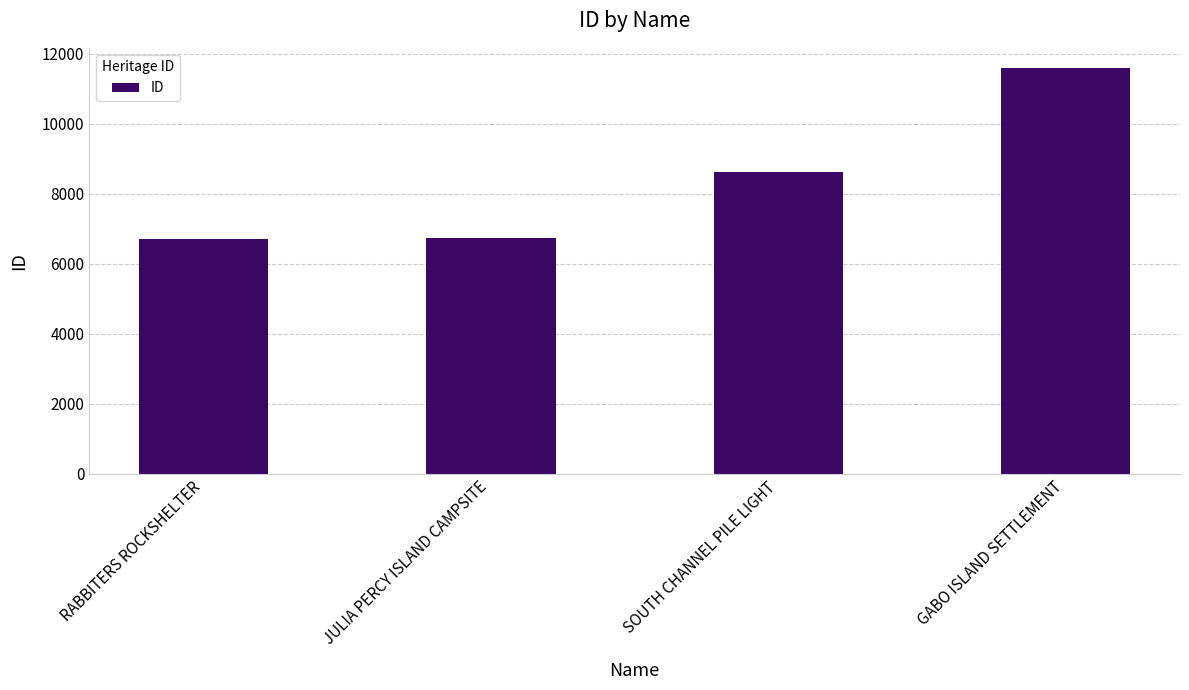

What is the ratio of the value at SOUTH CHANNEL PILE LIGHT to the value at GABO ISLAND SETTLEMENT?

0.7